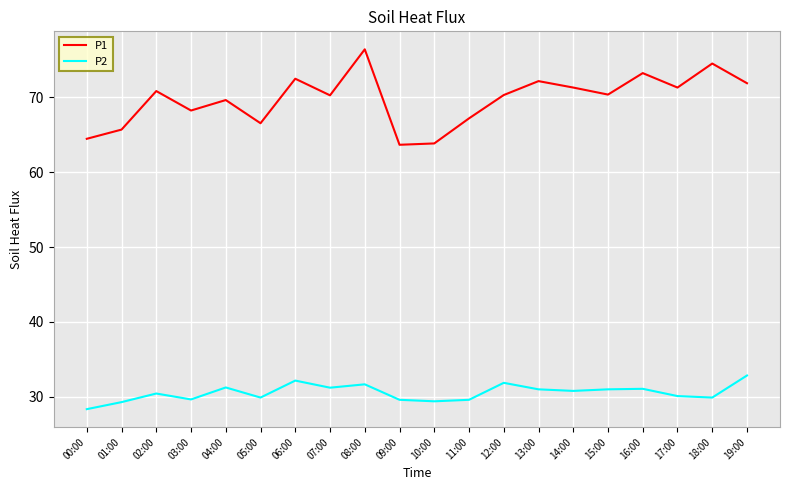

The value of P1 at 01:00 is 23.4. True or false?

False